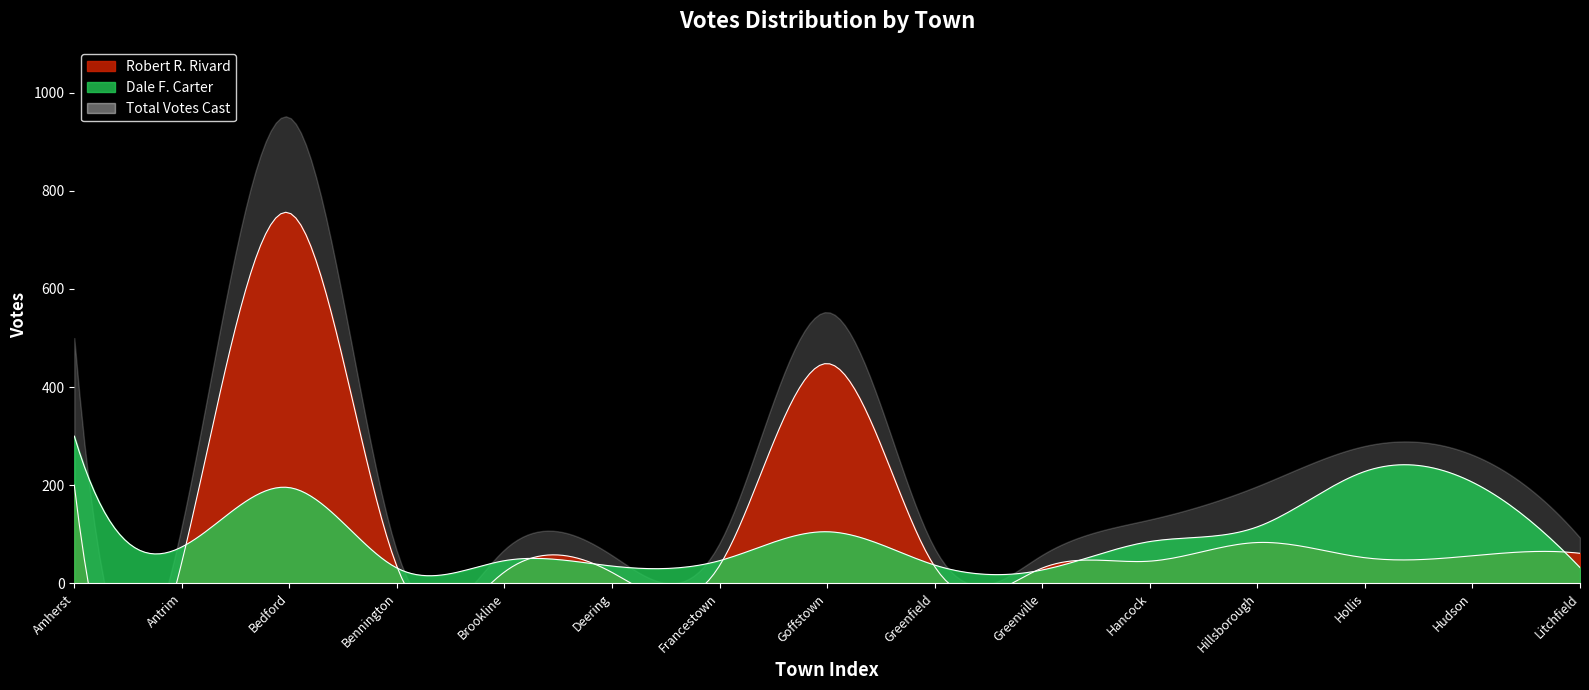

Reading right to left, list all the values displayed in this chart.

Robert R. Rivard: 61	56	52	83	45	31	34	448	36	22	23	34	755	43	200
Dale F. Carter: 32	206	228	115	85	27	37	105	46	35	46	31	195	74	300
Total Votes Cast: 93	262	280	198	130	58	71	553	82	57	69	65	950	117	500